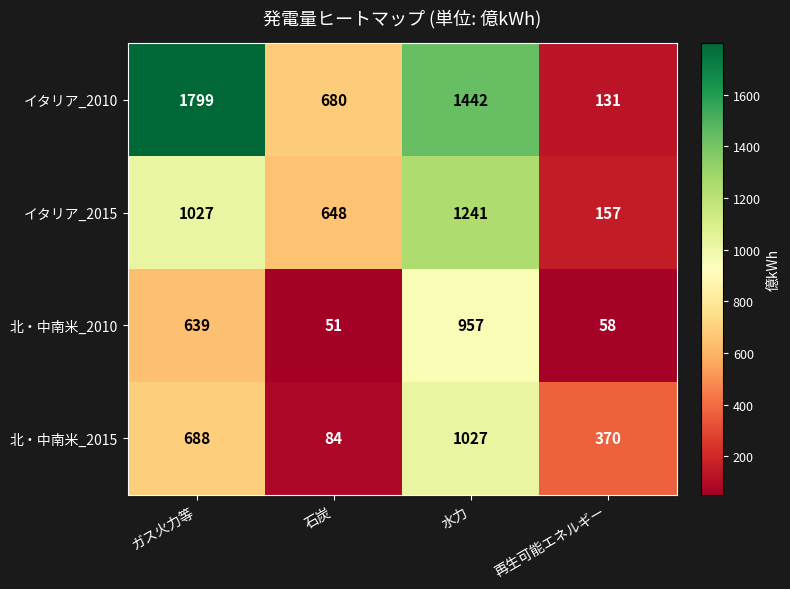

At which label does イタリア_2010 reach its peak?

ガス火力等